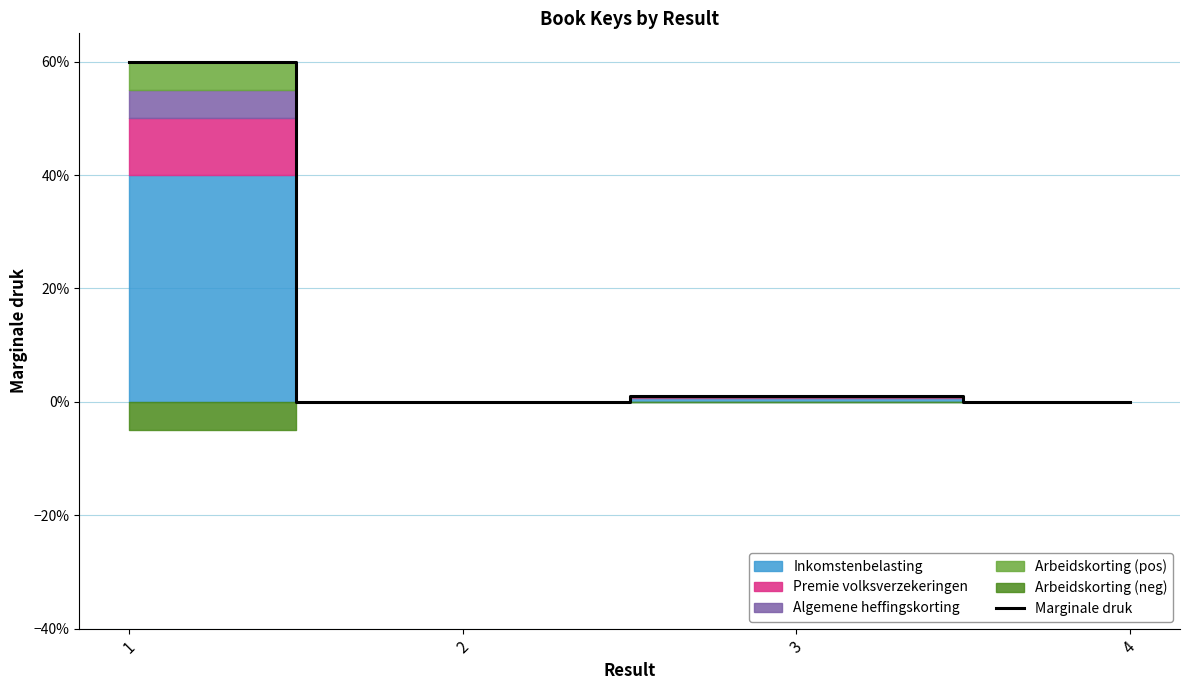

List the labels in order of value, largest first.

1, 3, 2, 4